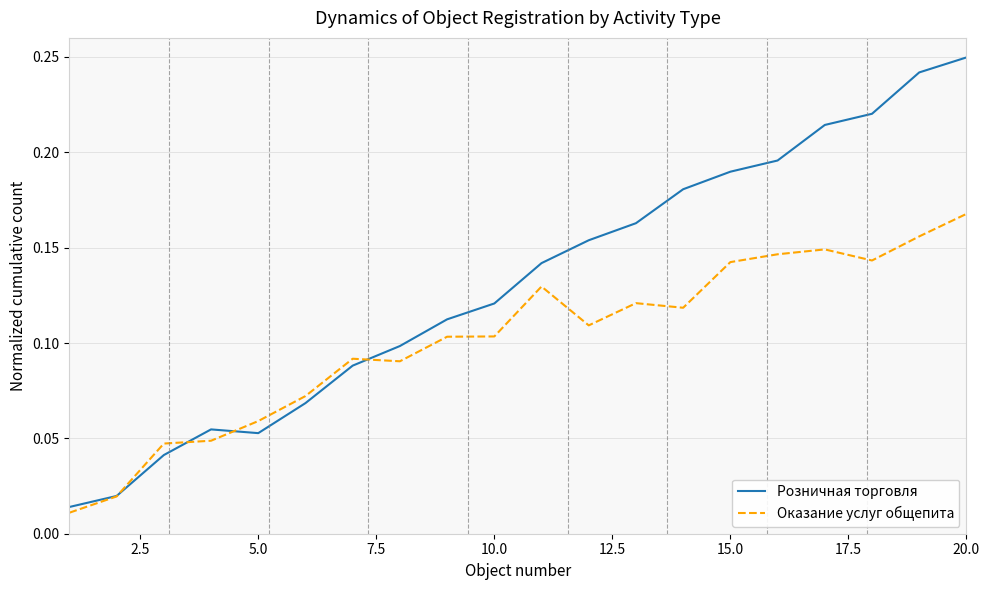

Rank the series by their average value, from lowest to highest.

Оказание услуг общепита, Розничная торговля